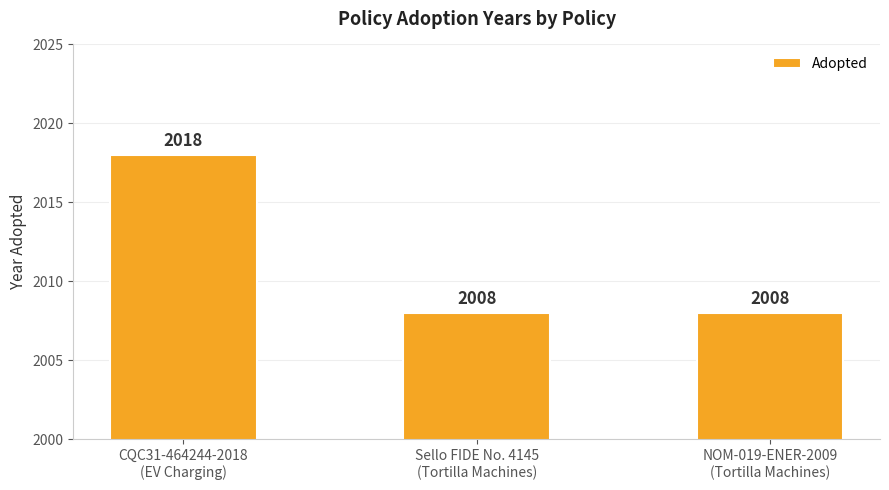

Reading right to left, extract all data points from this chart.

NOM-019-ENER-2009
(Tortilla Machines)=2008	Sello FIDE No. 4145
(Tortilla Machines)=2008	CQC31-464244-2018
(EV Charging)=2018